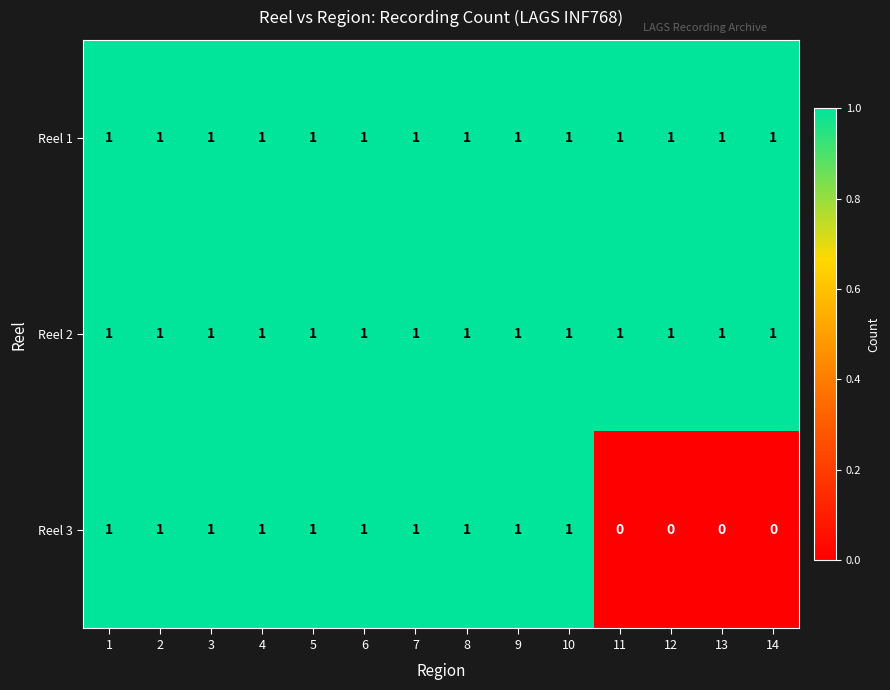

At how many categories does at least one series exceed 0?

14